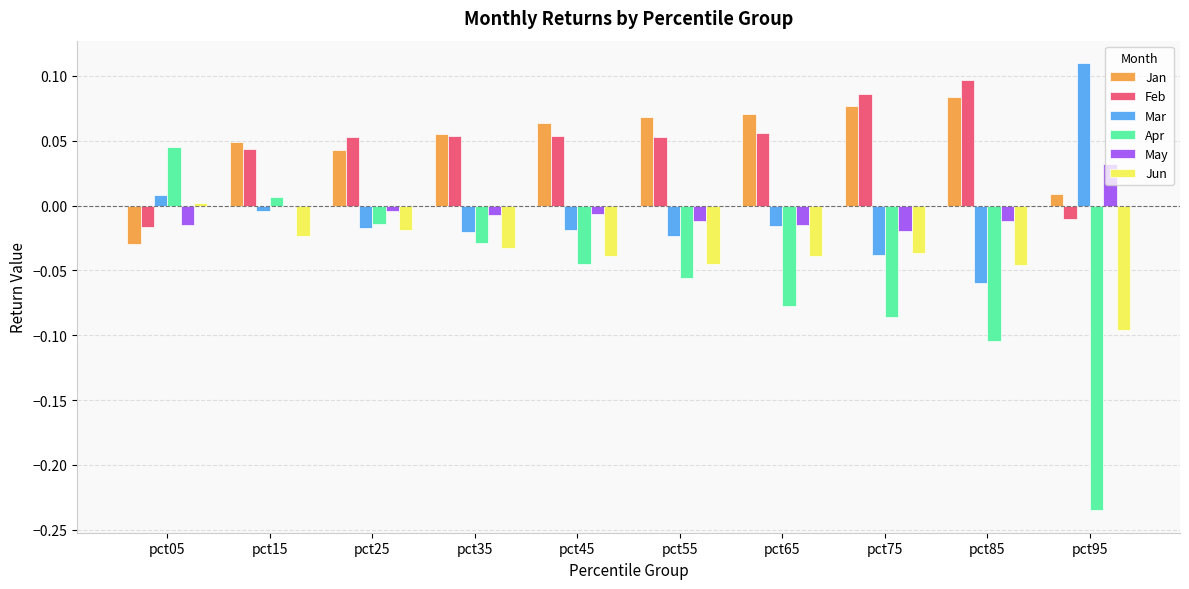

Is the value of Apr at pct95 greater than the value of May at pct65?

No